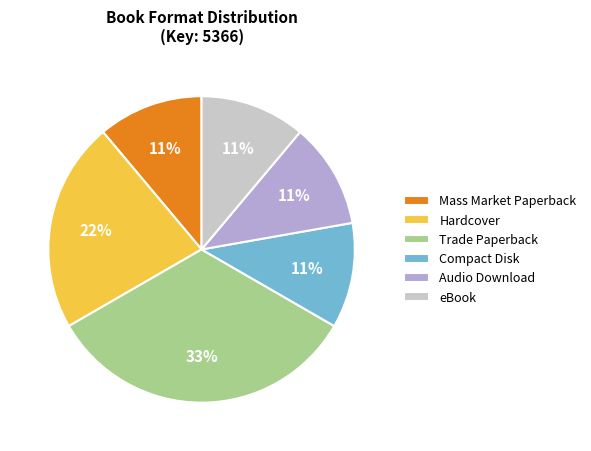

Which slice is the largest?

Trade Paperback